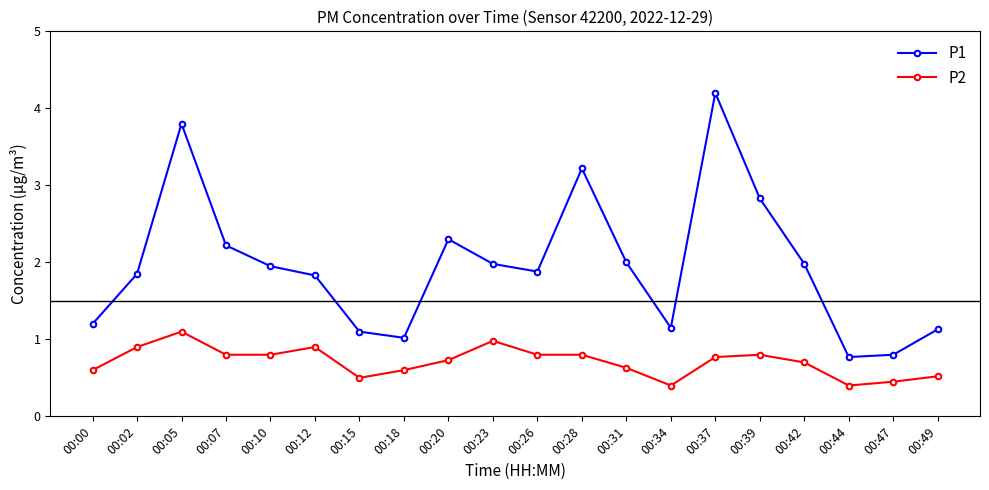

What is the value of the P1 point at the 3rd from the left?

3.8